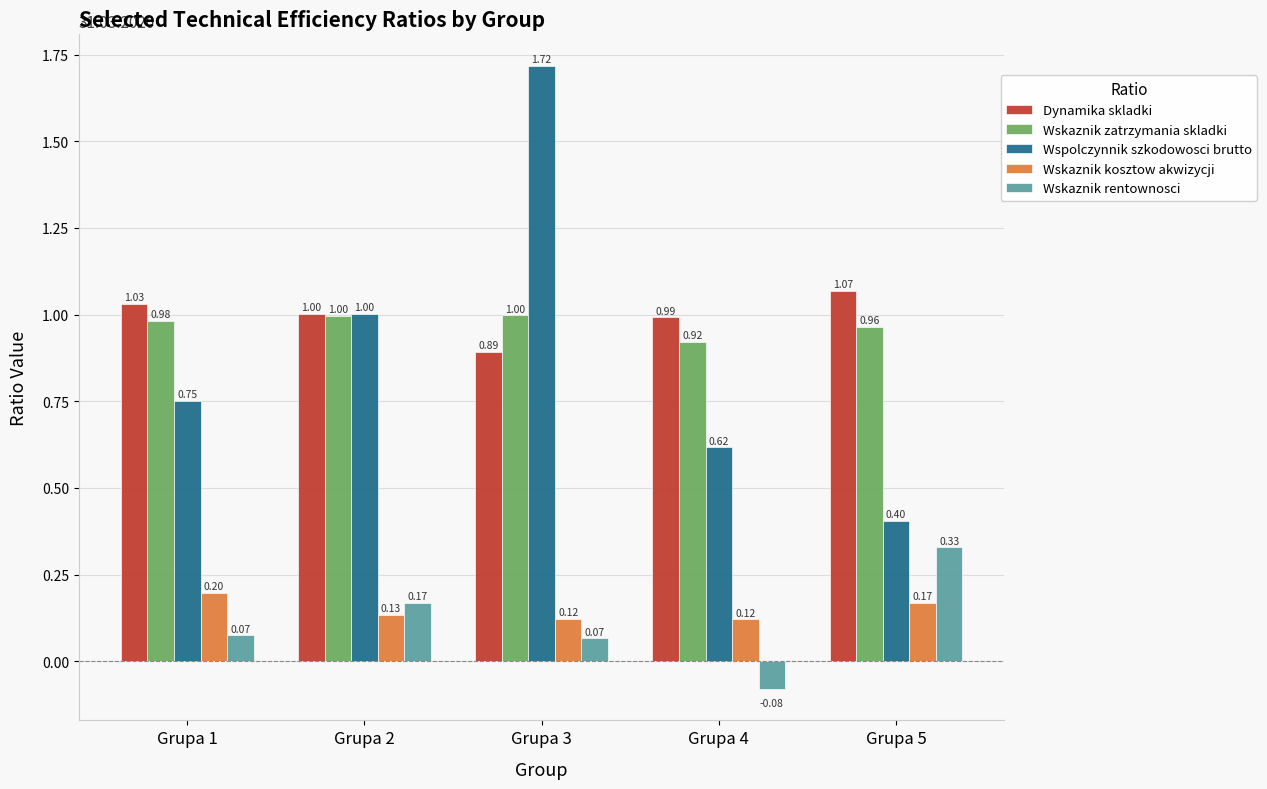

Which series changed the most between Grupa 4 and Grupa 5?

Wskaznik rentownosci